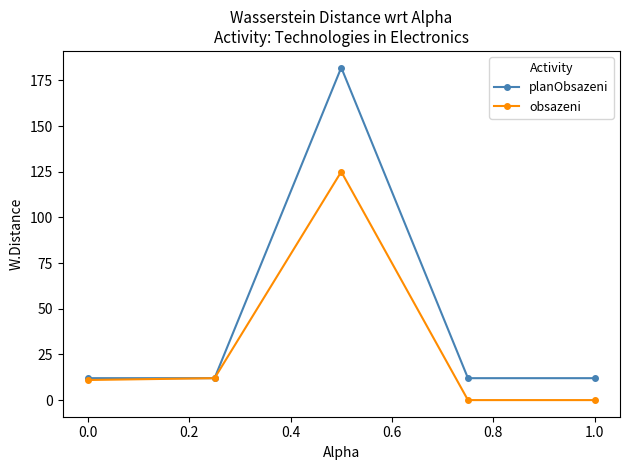

Which series has the widest spread of values?

planObsazeni